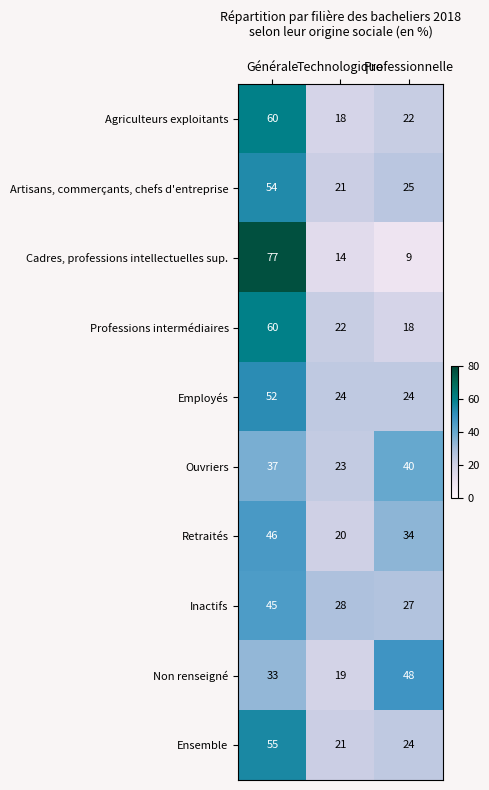

What is the sum of the Ensemble values at Technologique and Générale?

76